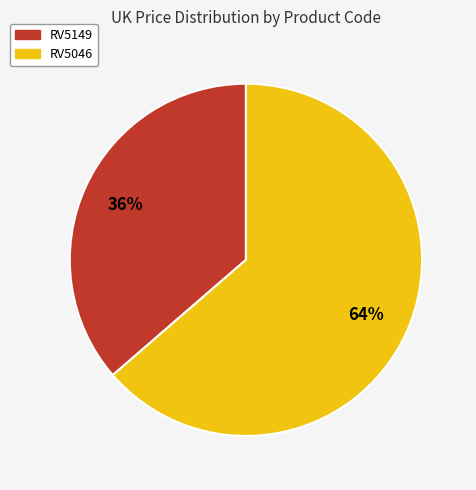

Count the number of slices in the pie.

2